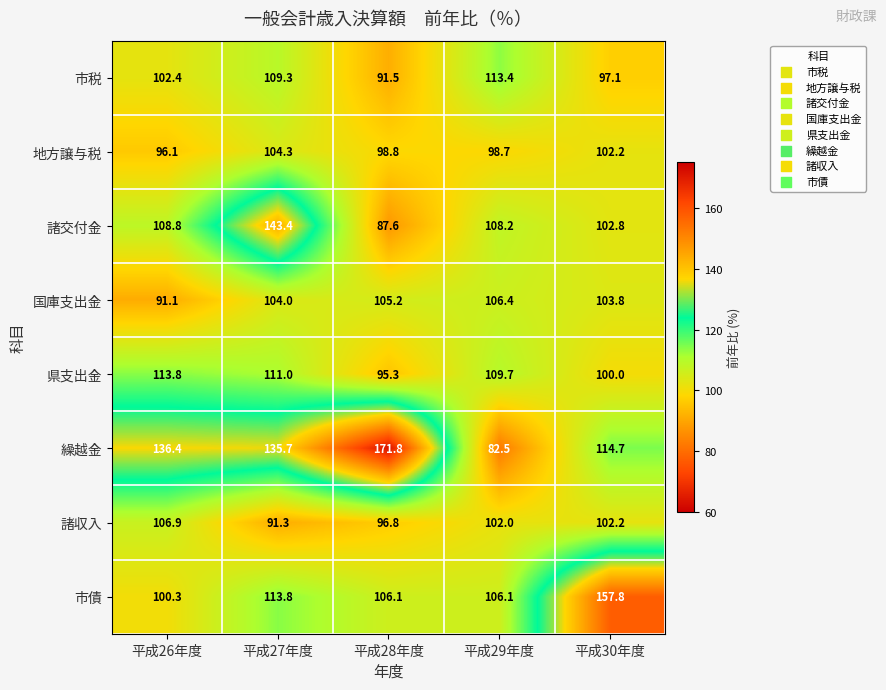

True or false: 国庫支出金 has a value of 106.4 at 平成29年度.

True